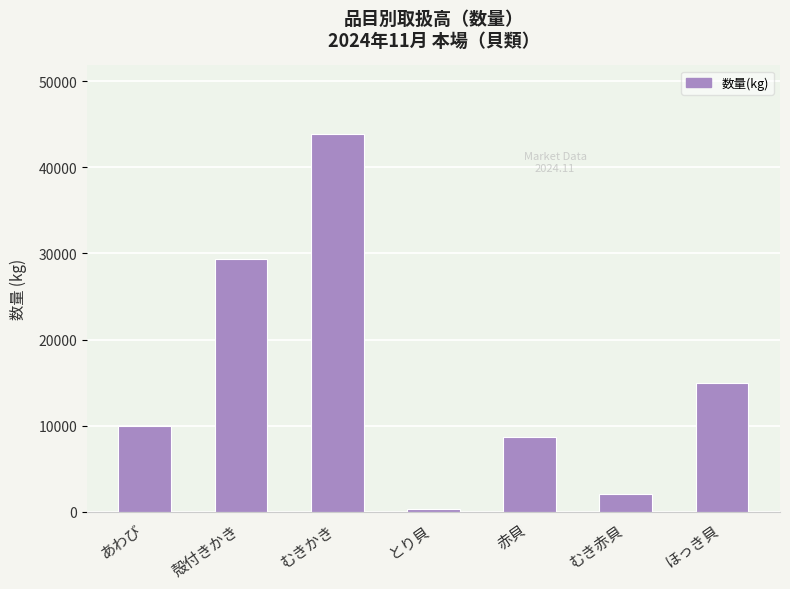

Does the chart contain any negative values?

No